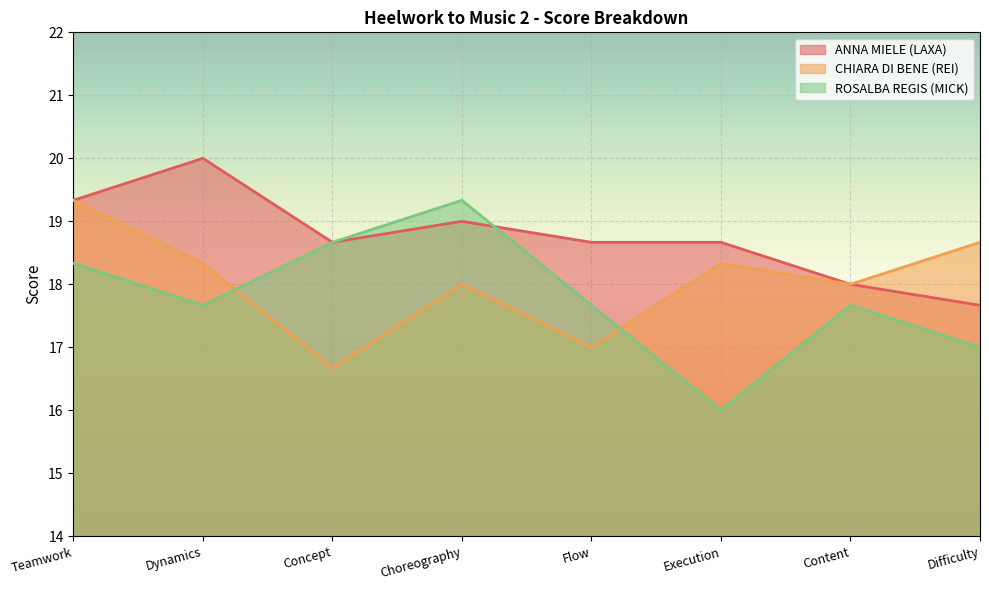

What is the difference between the maximum and second lowest values in the CHIARA DI BENE (REI) series?

2.3